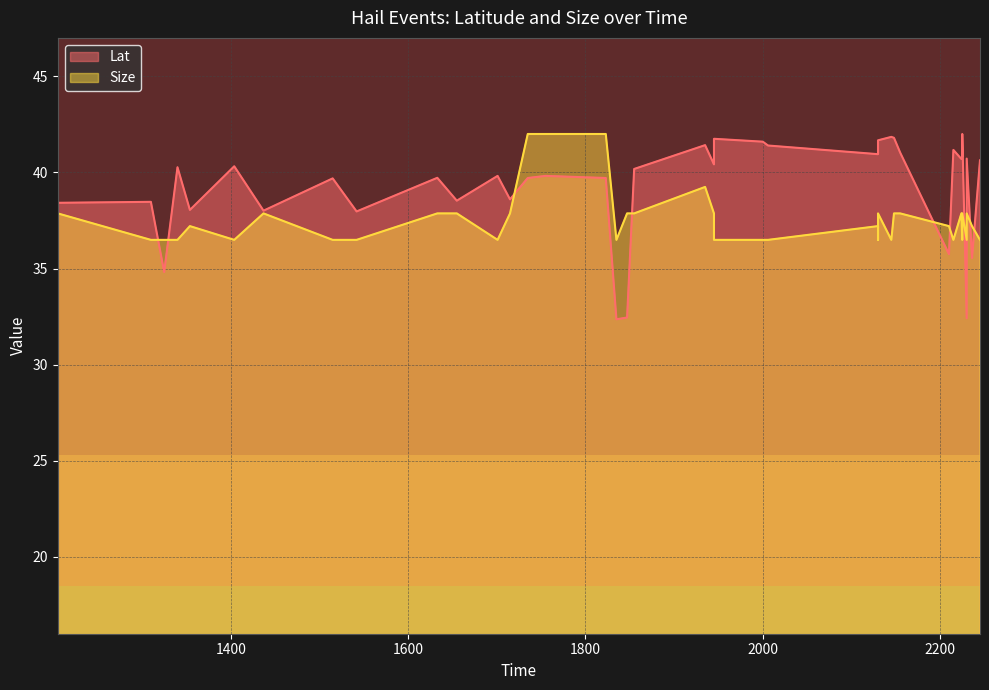

At how many categories does at least one series exceed 35?

40